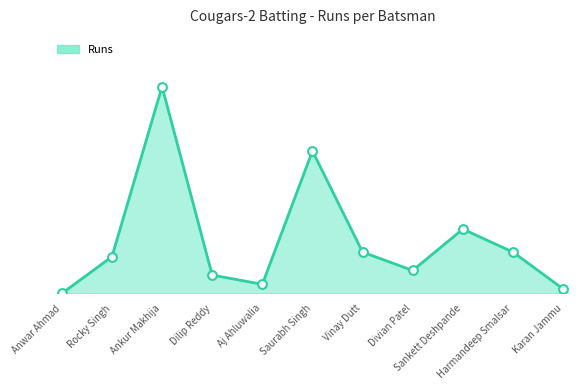

What is the change in value from Ankur Makhija to Karan Jammu?

-44